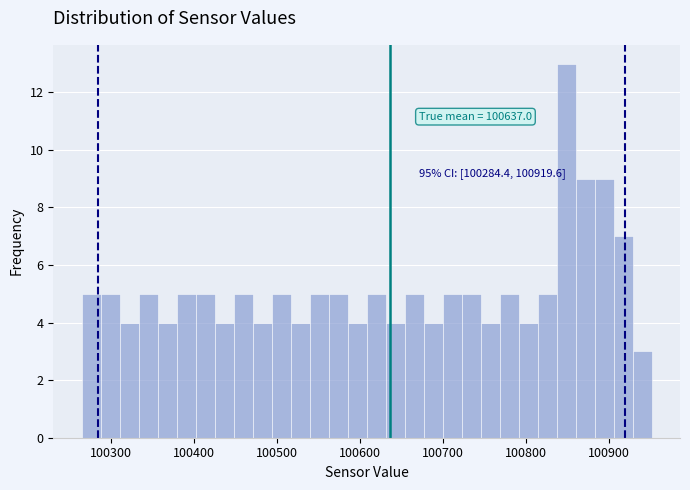

Read against the x-axis, roughly where is the centre of the tallest bar?

100850